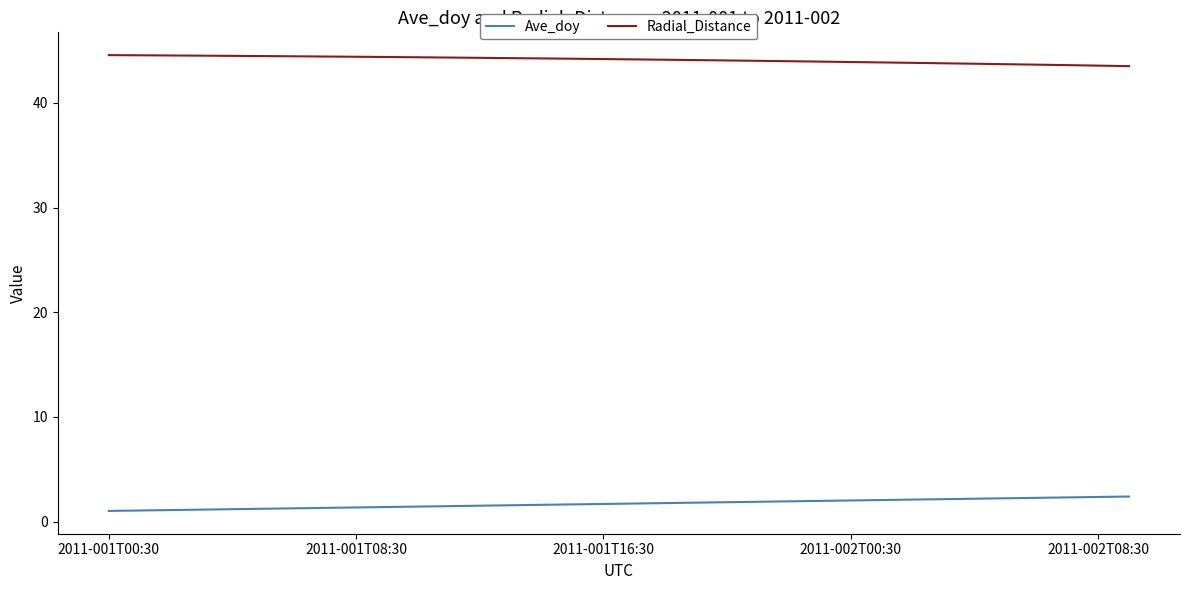

Does the chart have visible grid lines?

No